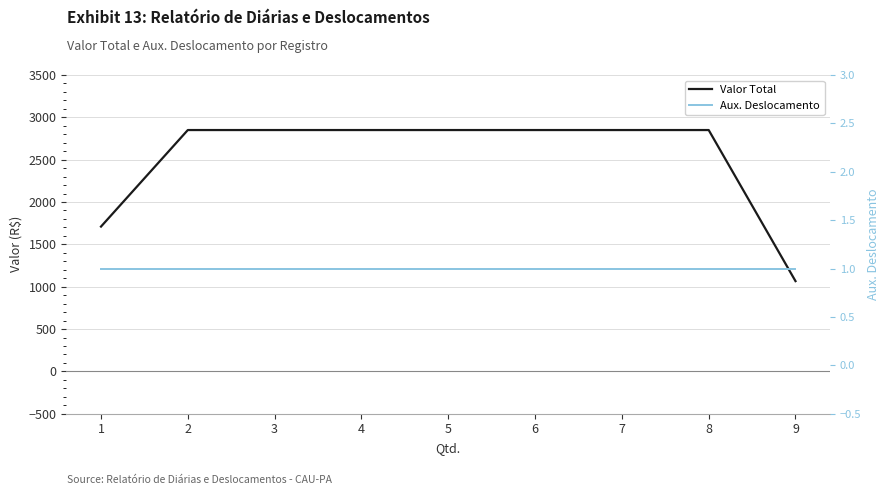

True or false: Valor Total and Aux. Deslocamento intersect in this chart.

False